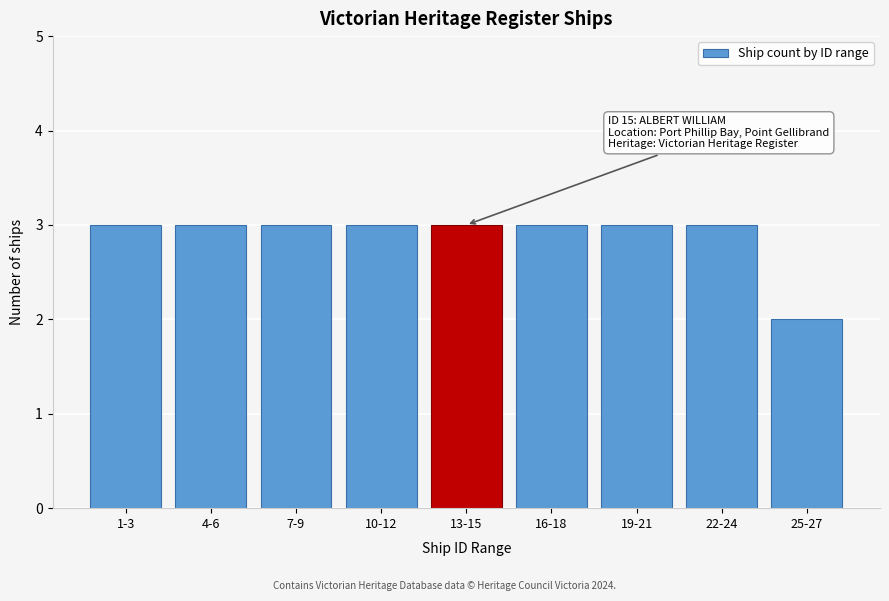

Reading left to right, transcribe all the data shown in this chart.

1-3=3	4-6=3	7-9=3	10-12=3	13-15=3	16-18=3	19-21=3	22-24=3	25-27=2